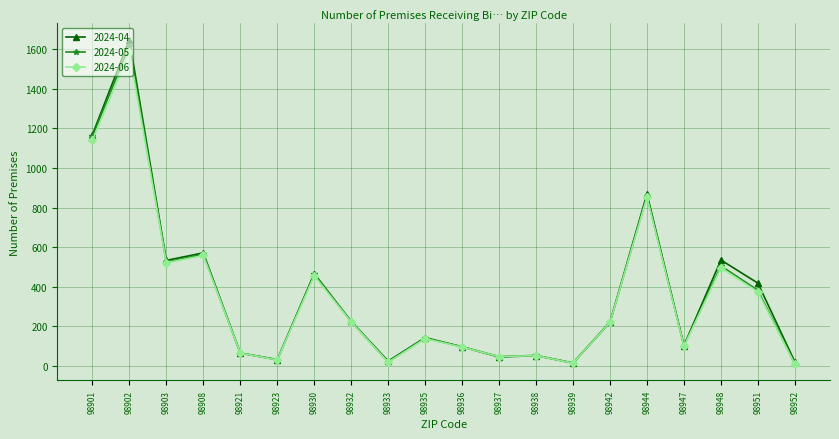

Which series has the largest range (max minus min)?

2024-04